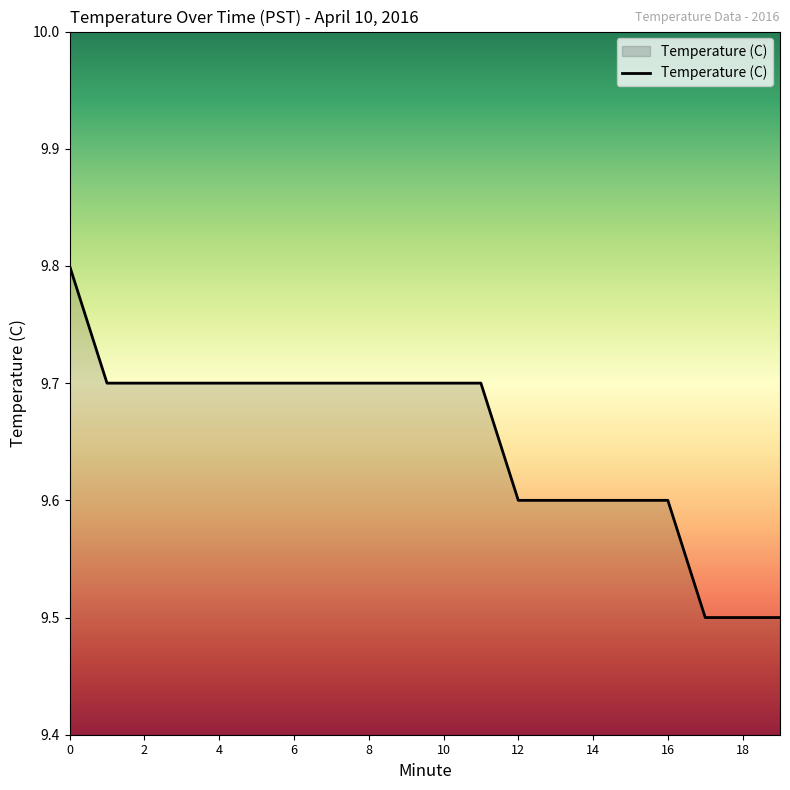

How many lines are shown in the chart?

1